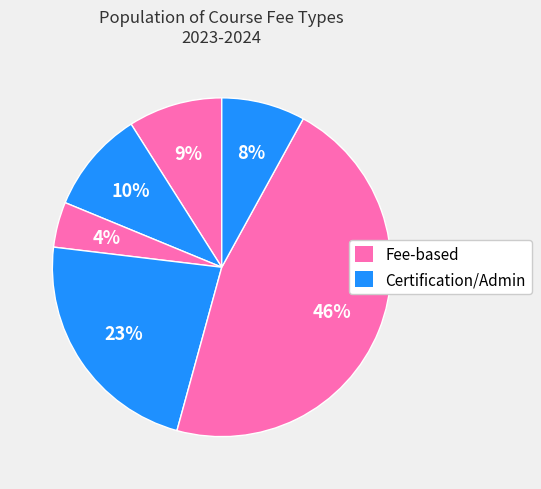

How many segments does this pie chart have?

6